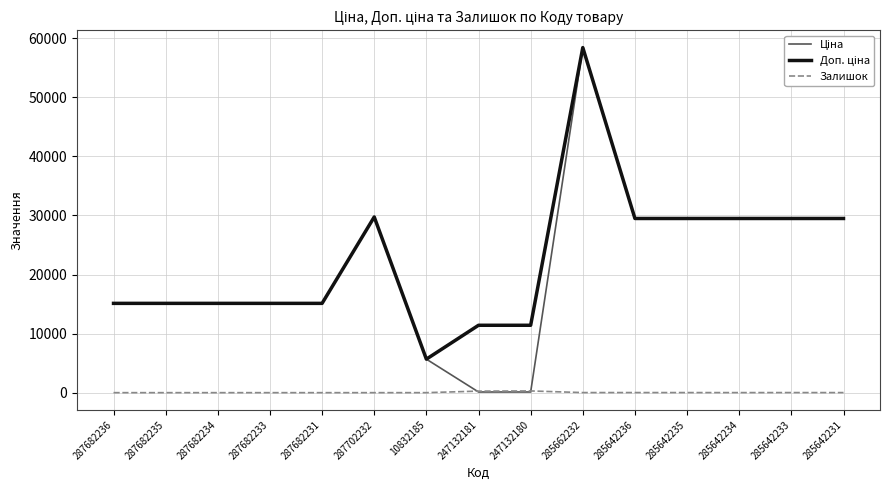

At which category is the sum across all series the highest?

285662232